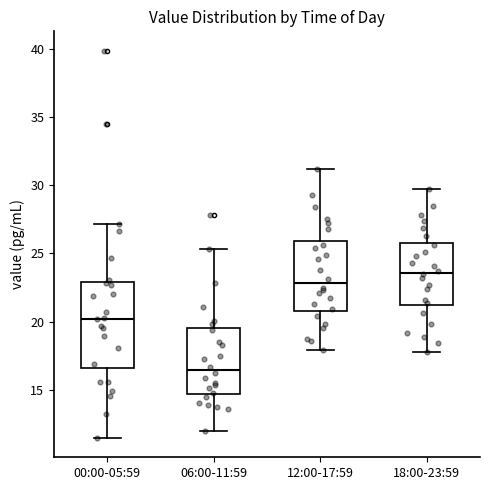

Which box has the highest median line?

18:00-23:59